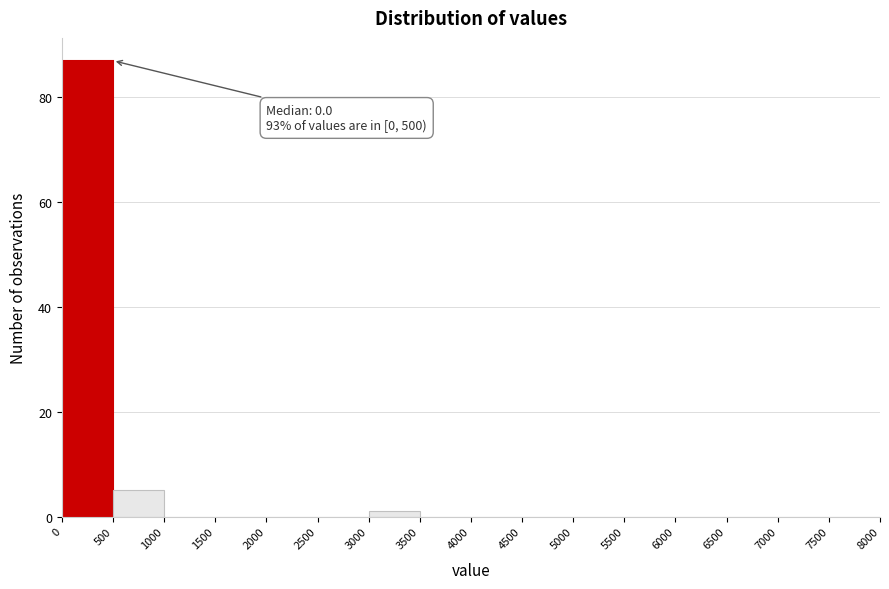

Over which range of the x-axis is the bar tallest?

0 to 500